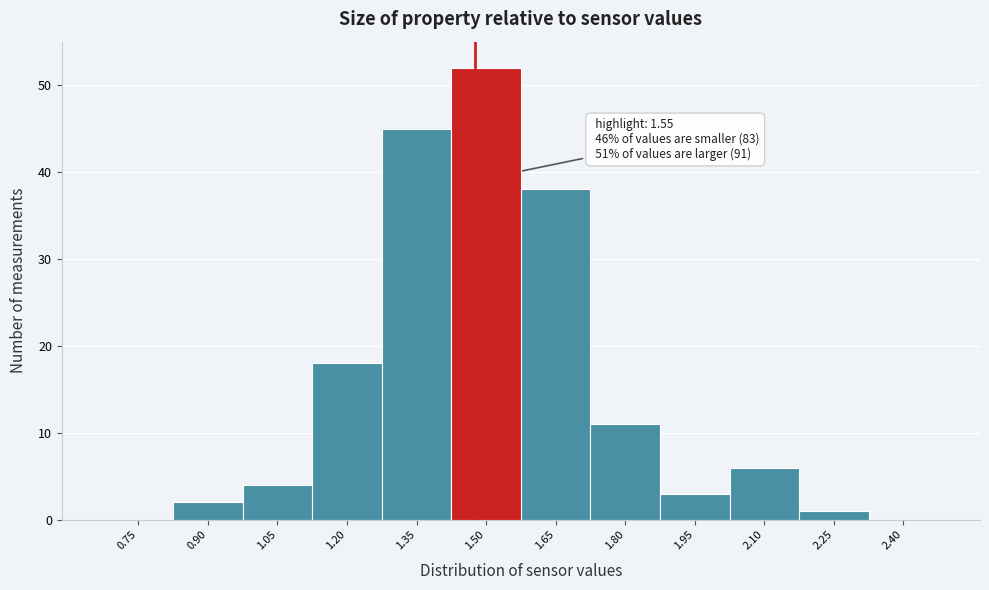

Reading left to right, list all the values displayed in this chart.

0.75=0	0.90=2	1.05=4	1.20=18	1.35=45	1.50=52	1.65=38	1.80=11	1.95=3	2.10=6	2.25=1	2.40=0